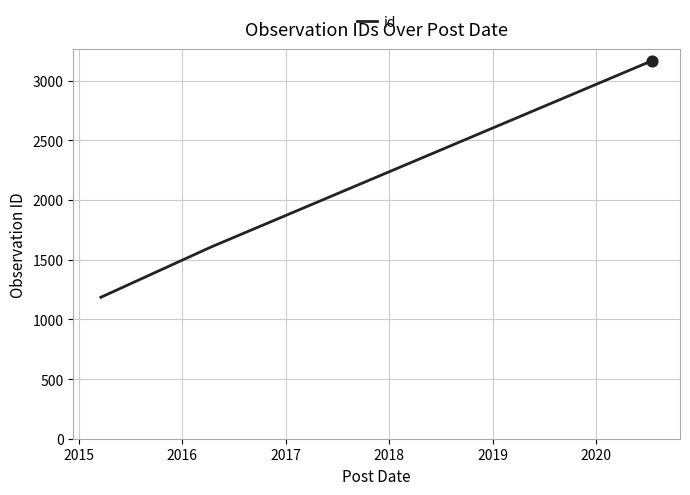

True or false: the data has more than 1 interior local peaks.

False